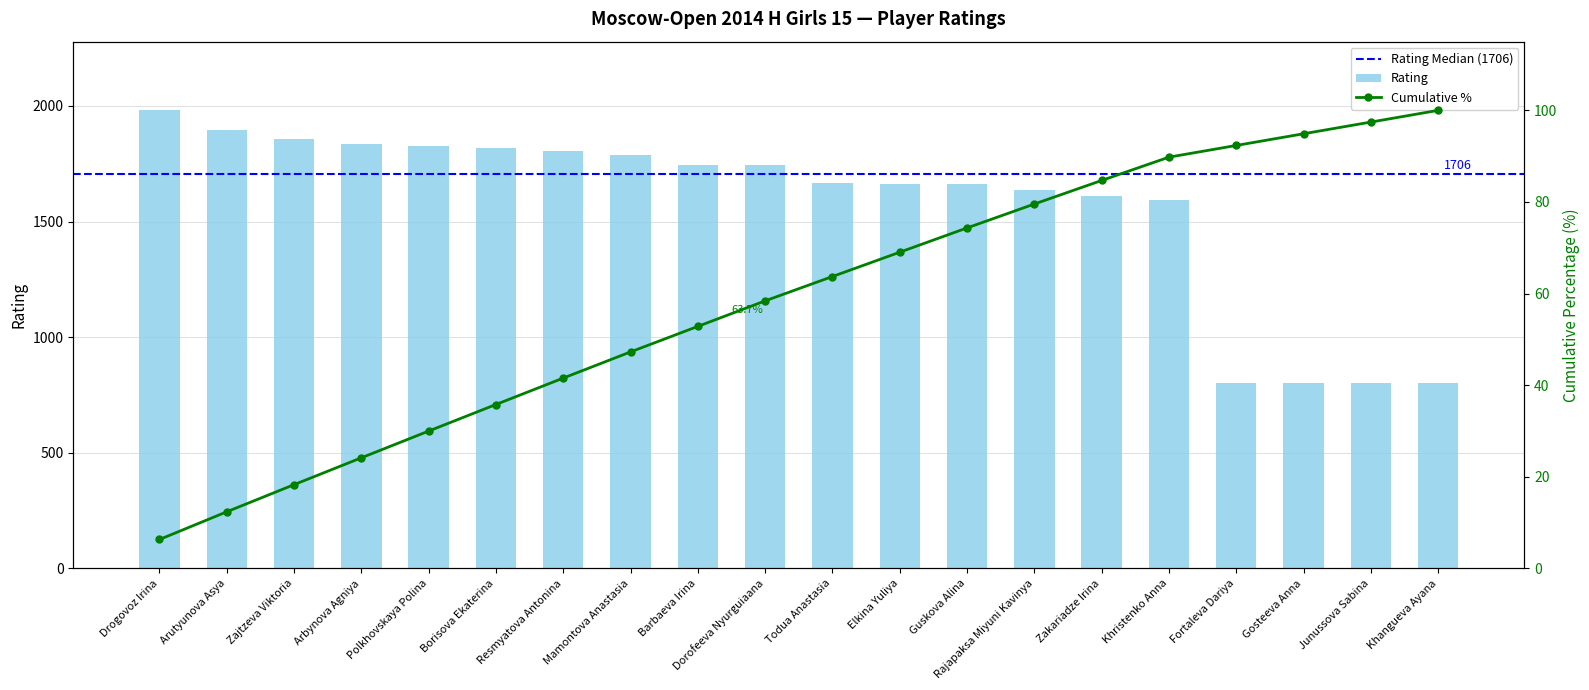

Is it true that Rating equals 1661 at Guskova Alina?

True